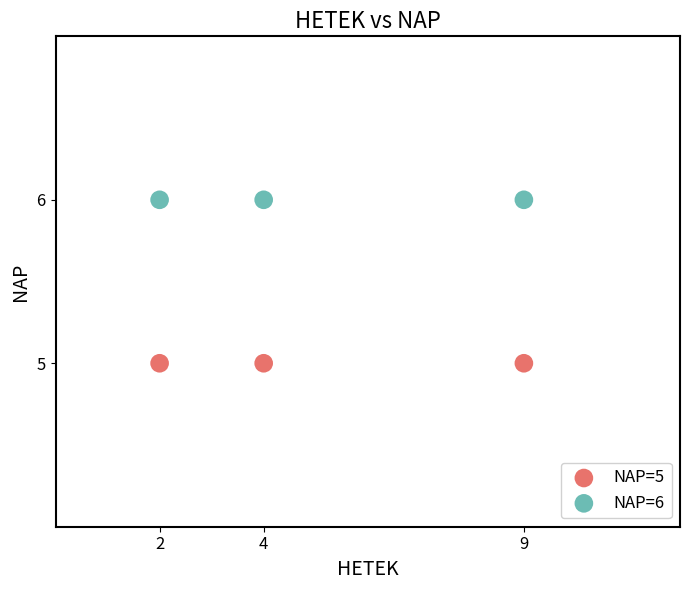

Across all data points, what is the average Y value?

6